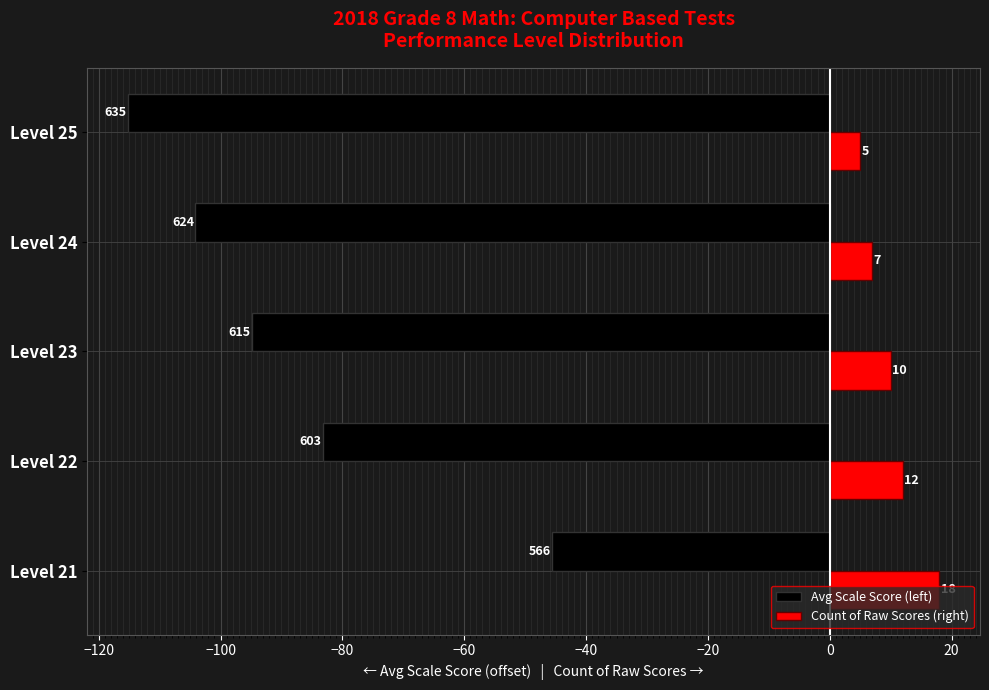

What is the maximum value shown in the chart?

18.0